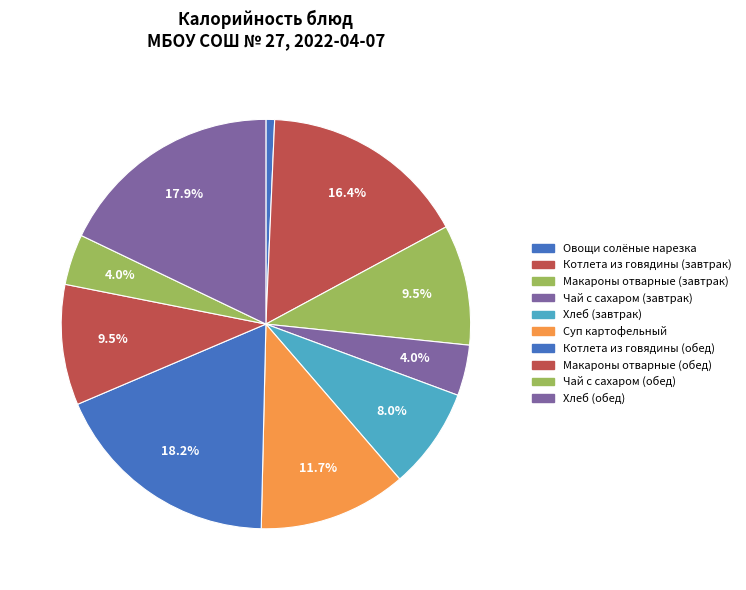

How many segments does this pie chart have?

10